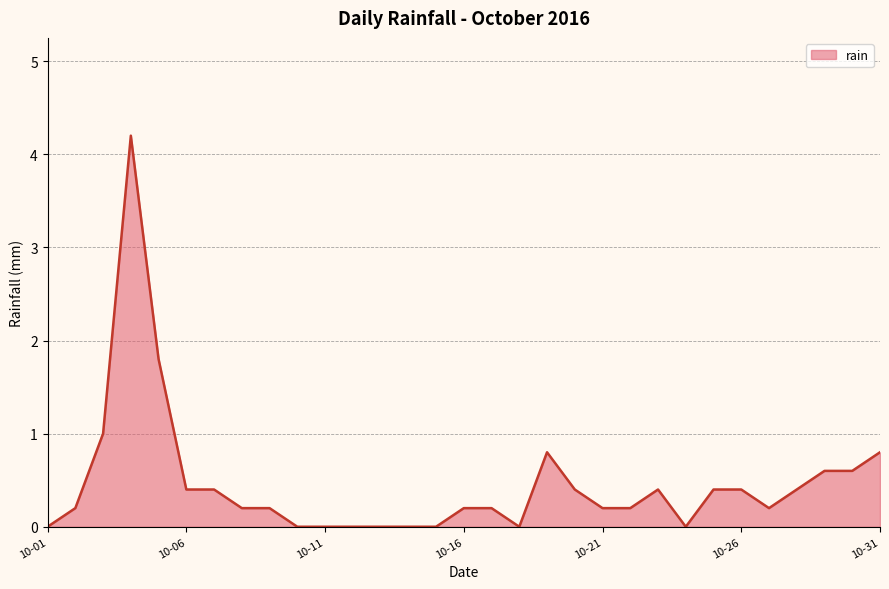

What is the maximum value shown in the chart?

4.2